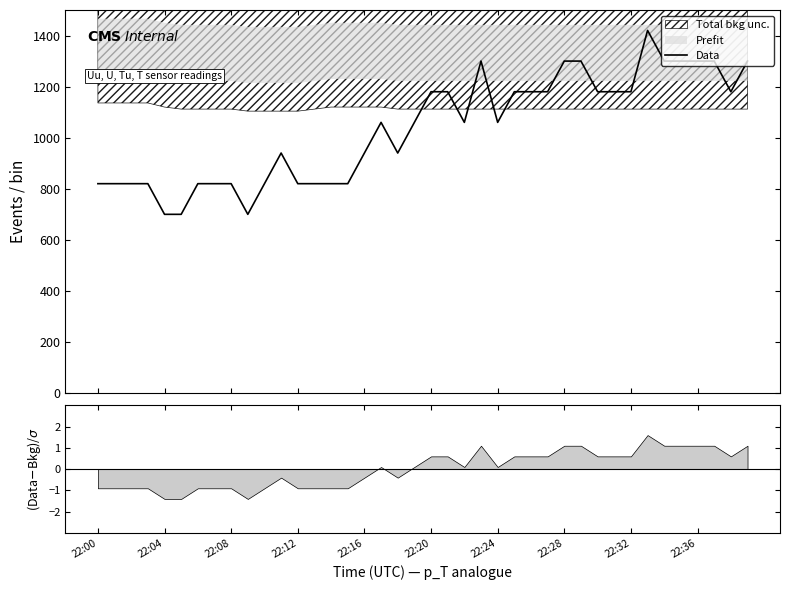

What is the change in value from 18 to 38?

+240